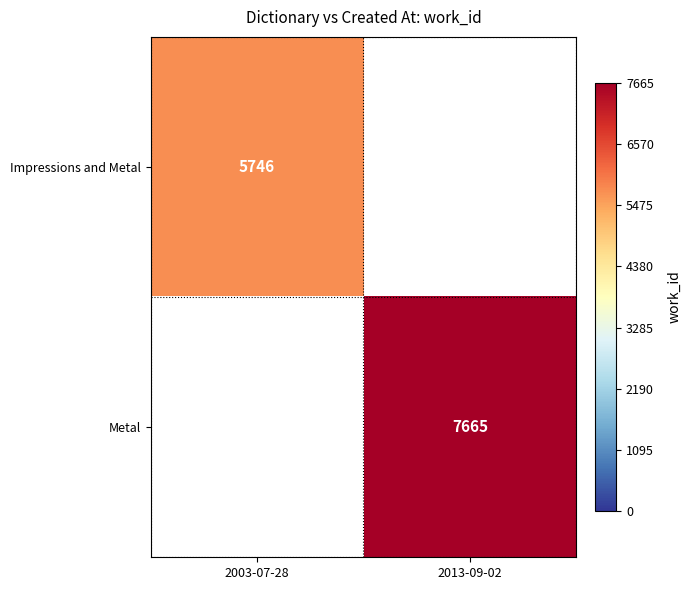

True or false: Metal has a value of 7665 at 2013-09-02.

True